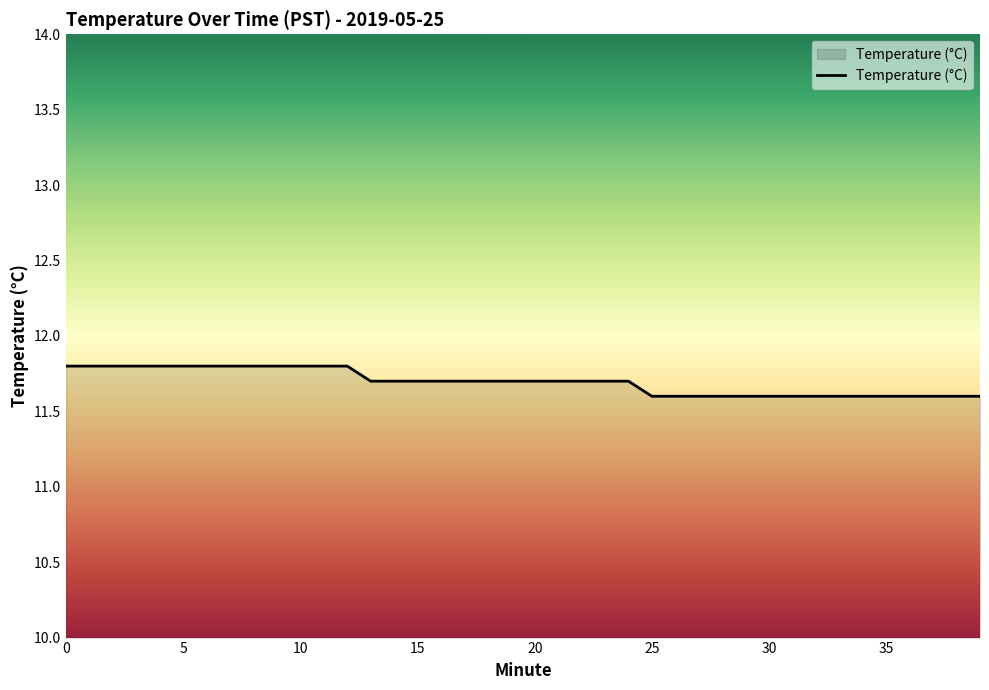

What is the difference between the maximum and second lowest values?

0.2